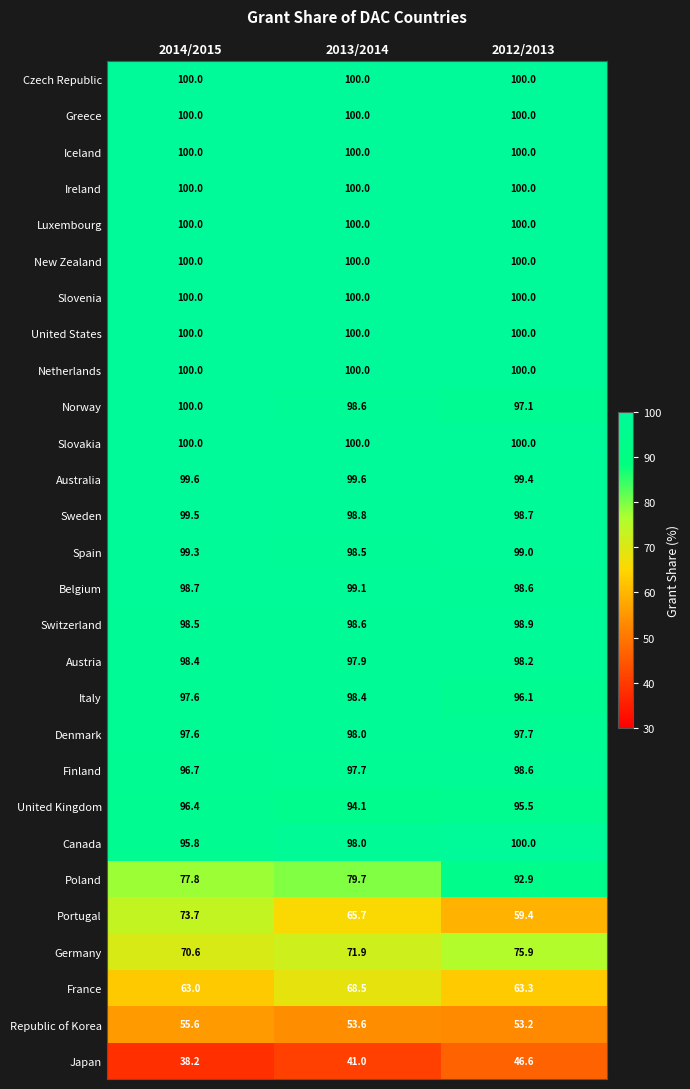

At which label does Norway reach its peak?

2014/2015